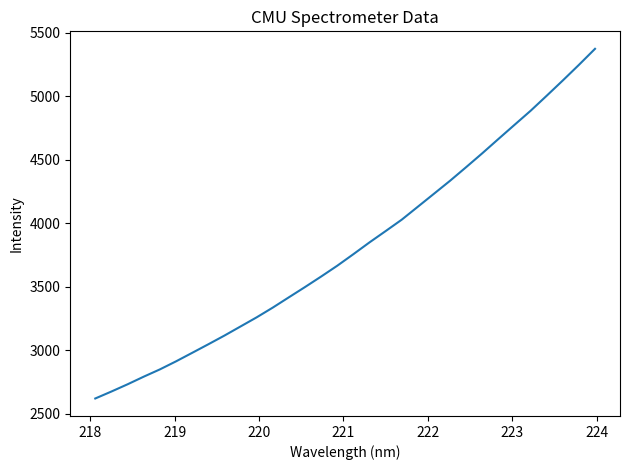

Is this an area chart (filled region under the line)?

No